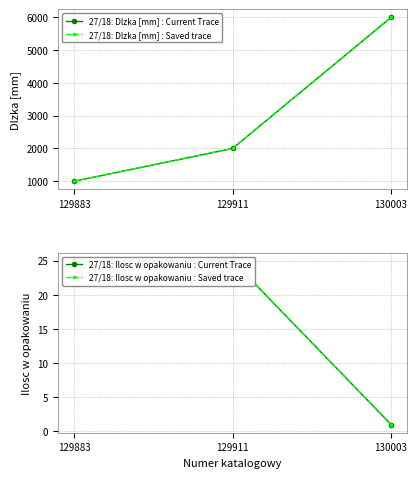

Reading left to right, extract all data points from this chart.

27/18: Dlzka [mm] : Current Trace: 1000	2000	6000
27/18: Dlzka [mm] : Saved trace: 1000	2000	6000
27/18: Ilosc w opakowaniu : Current Trace: 25	25	1
27/18: Ilosc w opakowaniu : Saved trace: 25	25	1